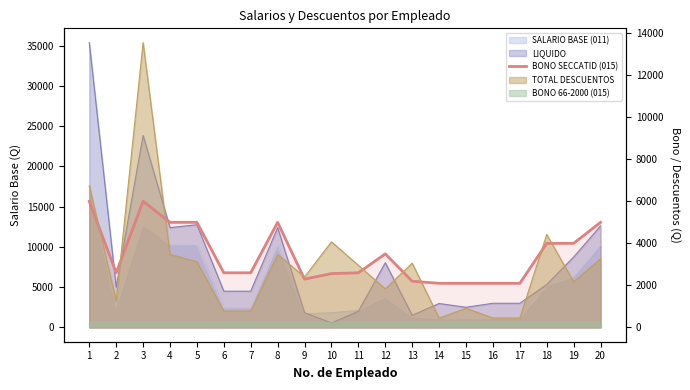

Which label corresponds to the smallest value in the chart?

14